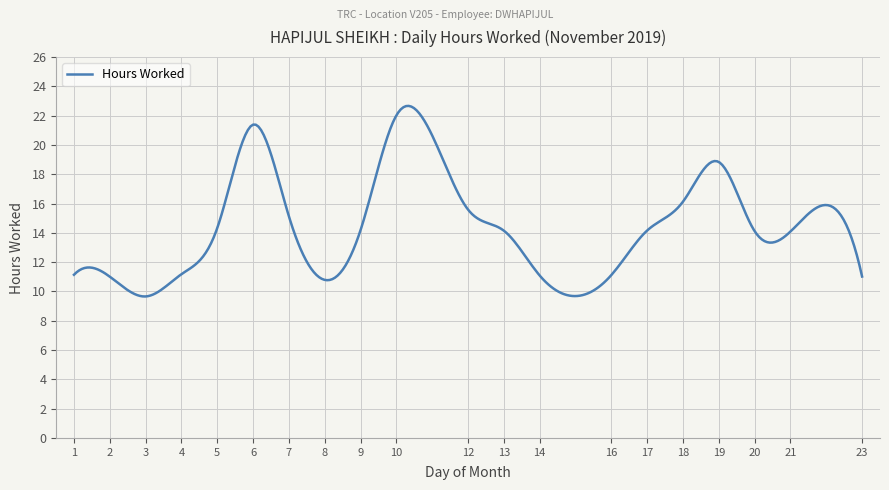

What is the greatest value displayed?

22.7